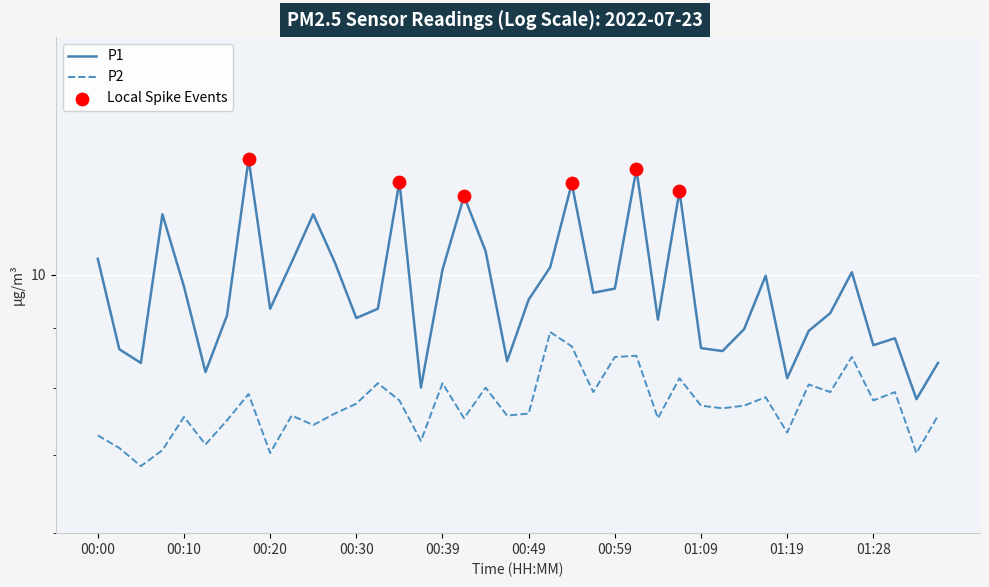

Which series has the largest total across all categories?

P1